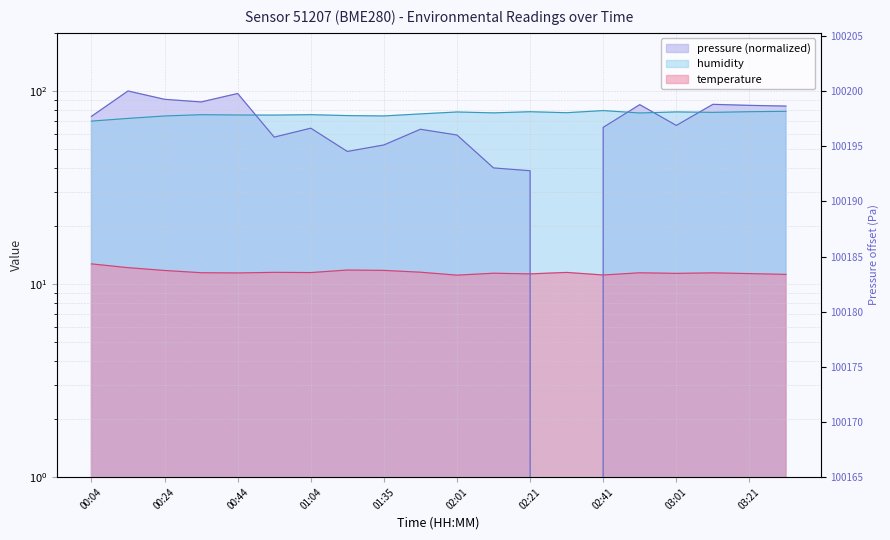

Is it true that temperature equals 20.3 at 01:19?

False